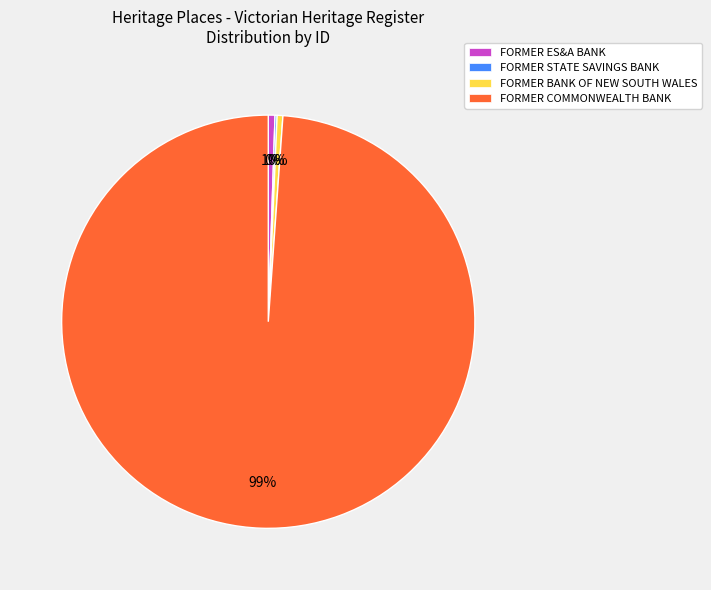

Between FORMER COMMONWEALTH BANK and FORMER ES&A BANK, which is larger?

FORMER COMMONWEALTH BANK